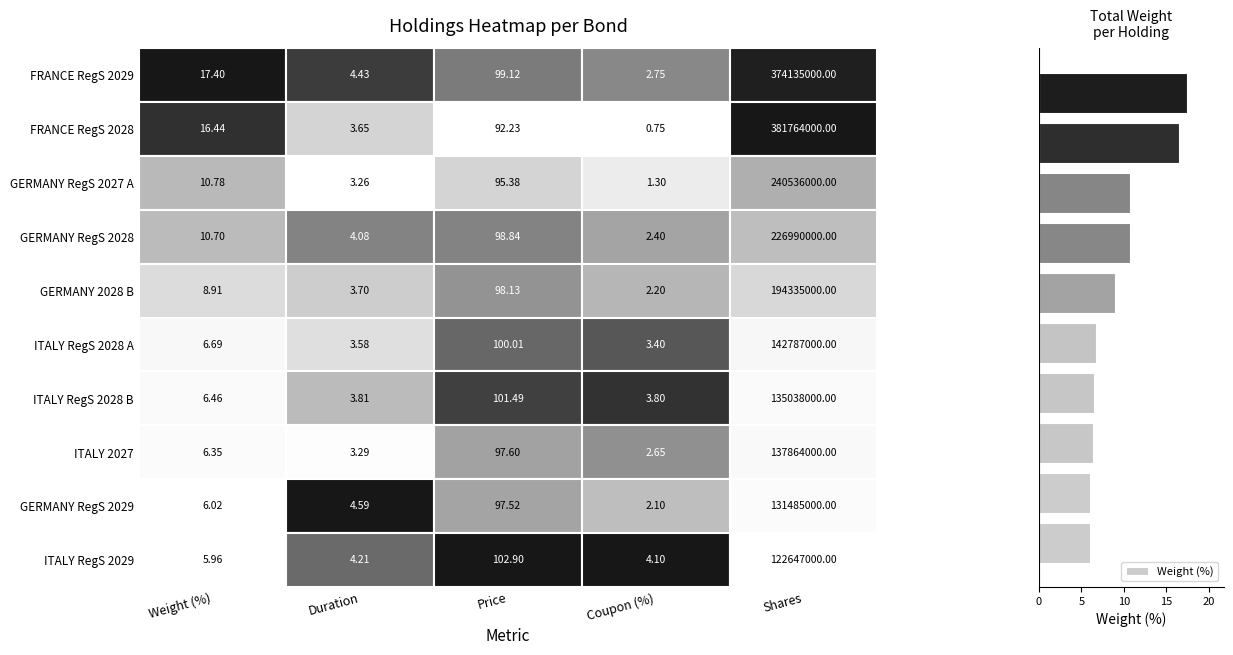

What is the difference between the maximum and minimum values?

11.4